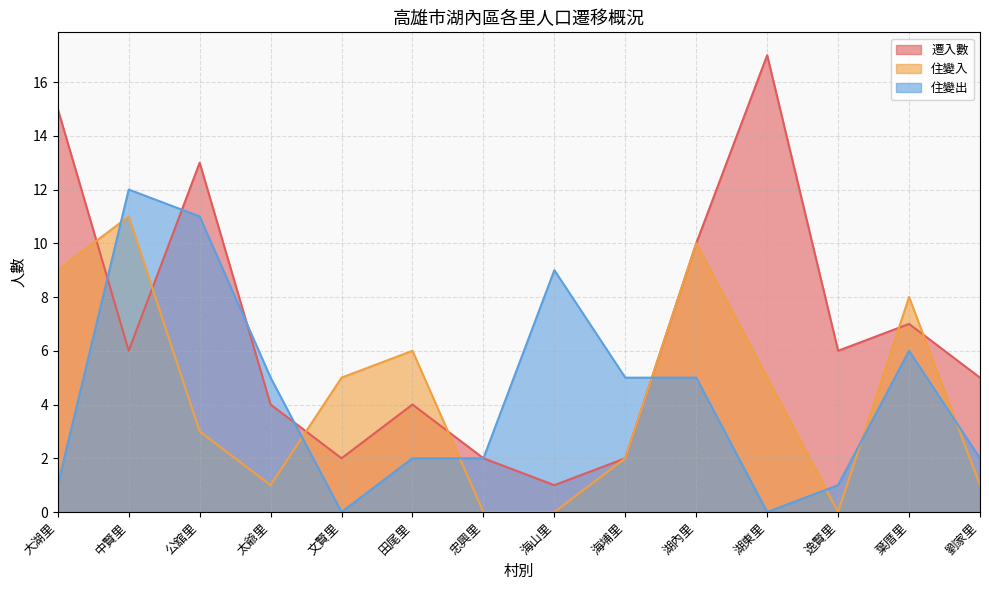

What is the label of the 4th point from the right?

湖東里